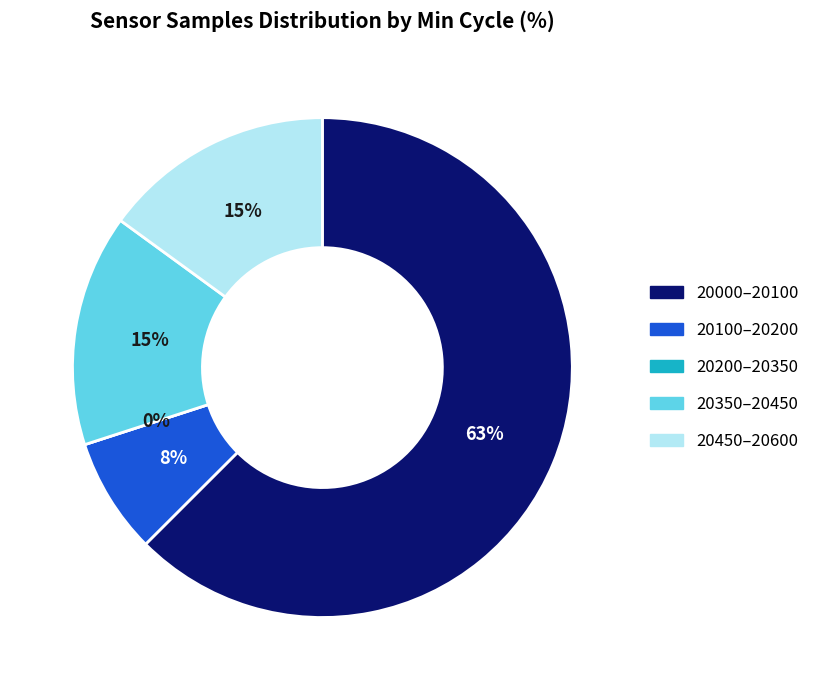

What is the ratio of the value at 20031 to the value at 20035?

1.0